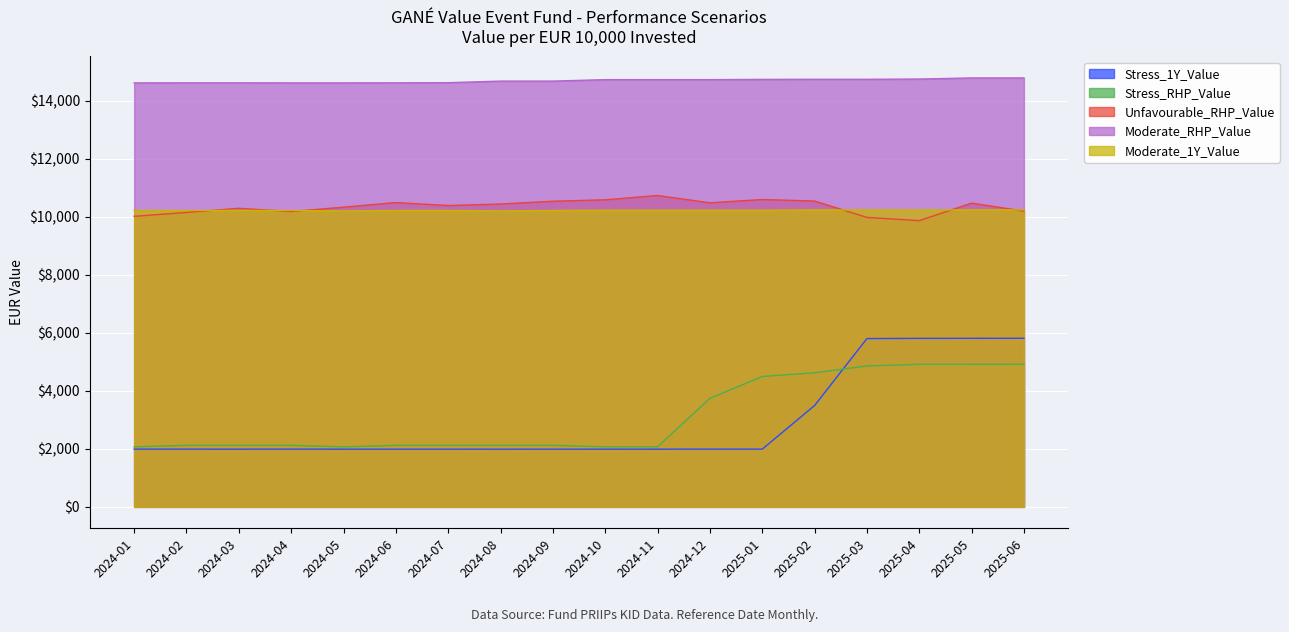

What is the highest value of the Stress_RHP_Value series?

4912.1